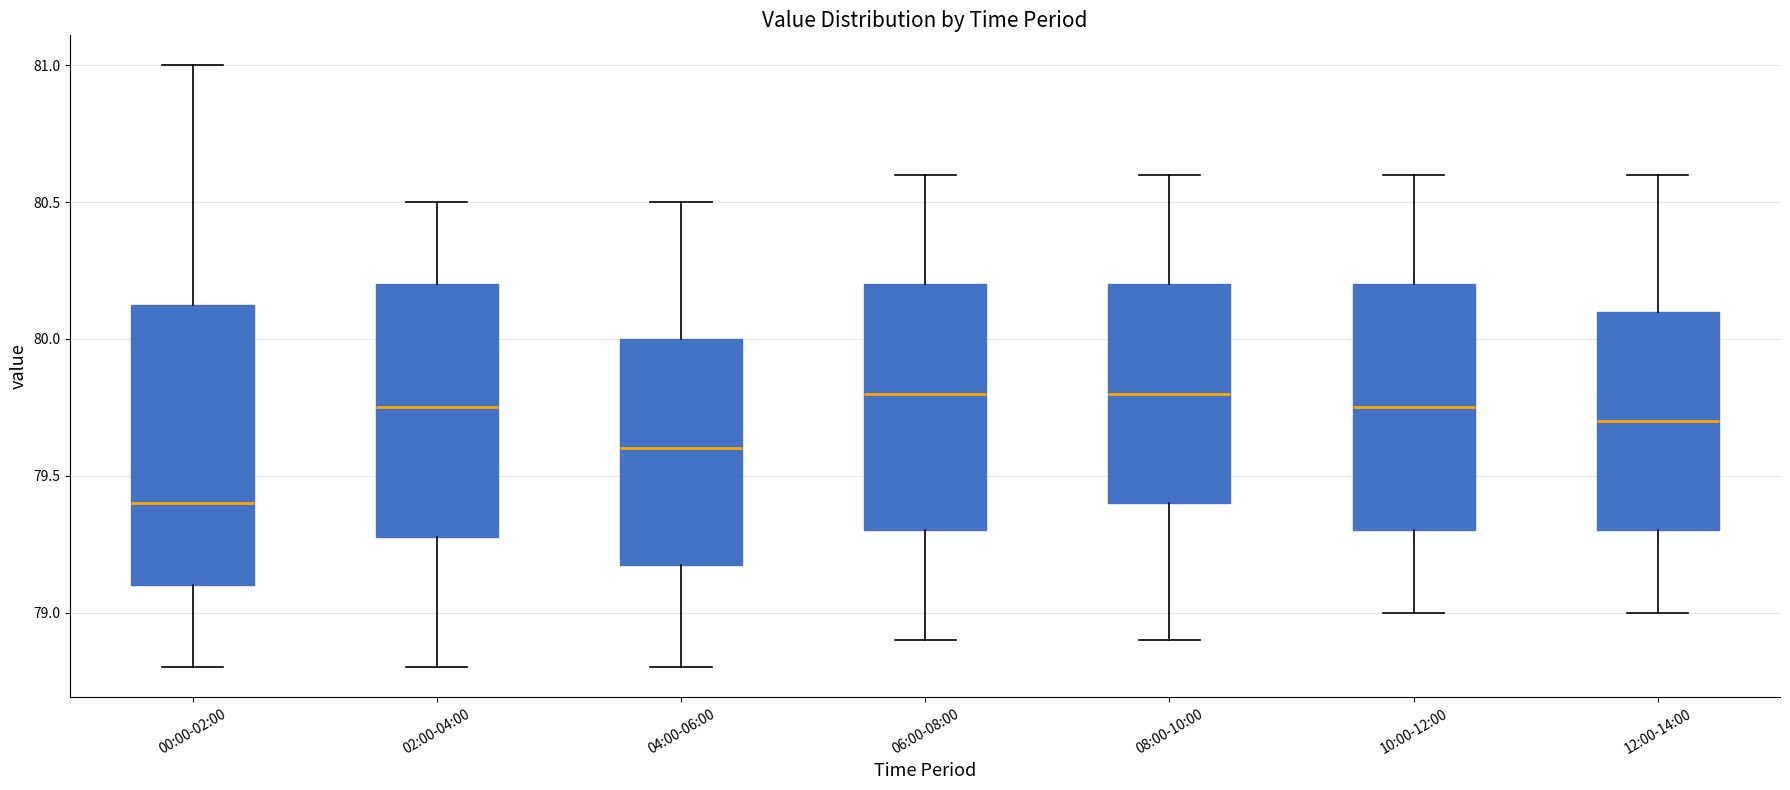

Which box is the tallest, from its lower edge to its upper edge?

00:00-02:00